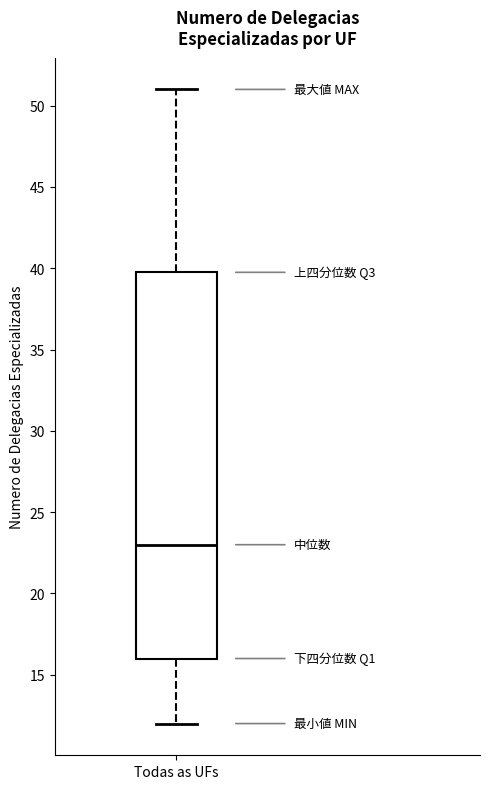

Where does the median line of the box for Todas as UFs sit on the y-axis? The values are not printed on the chart, so give them approximately, as read against the axis.

23